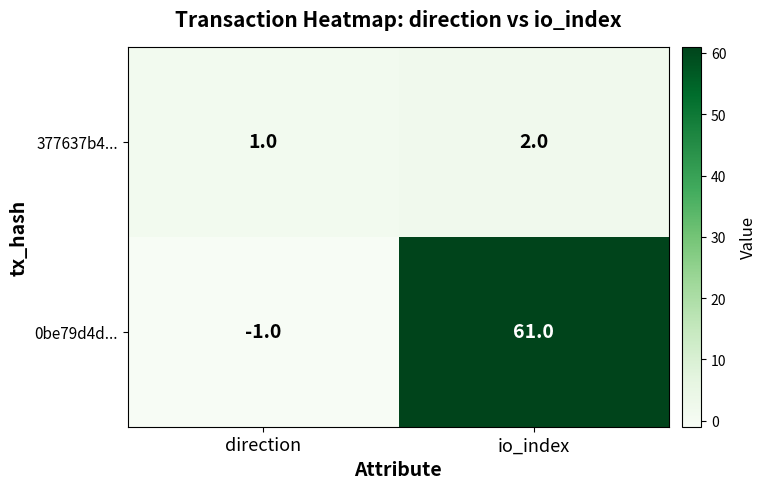

What is the average value of the 0be79d4d... series?

30